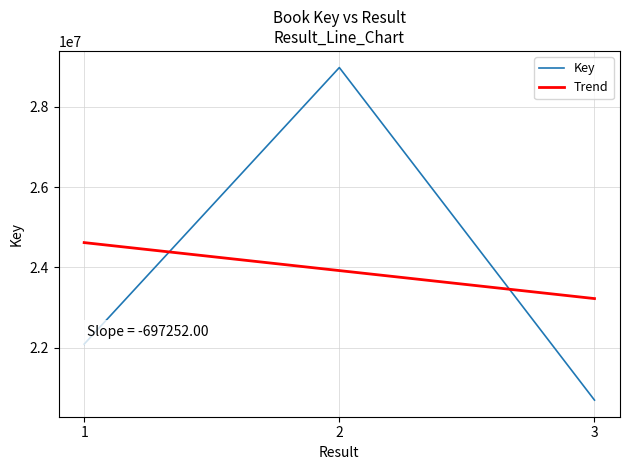

List the labels in order of value, smallest first.

3, 1, 2